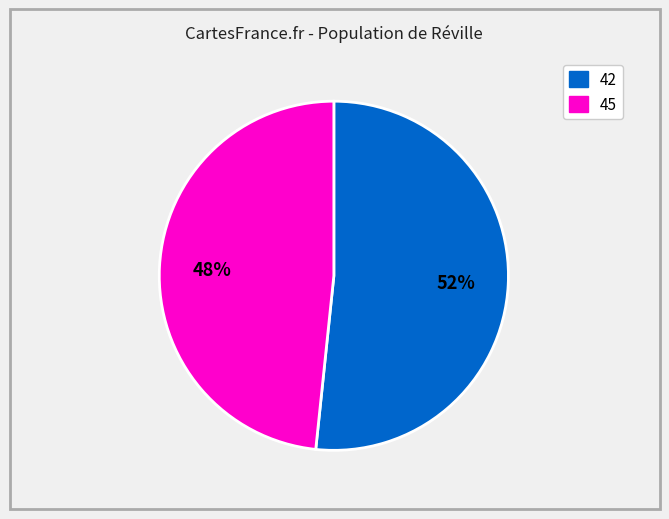

To the nearest percent, what is the average slice percentage?

50%